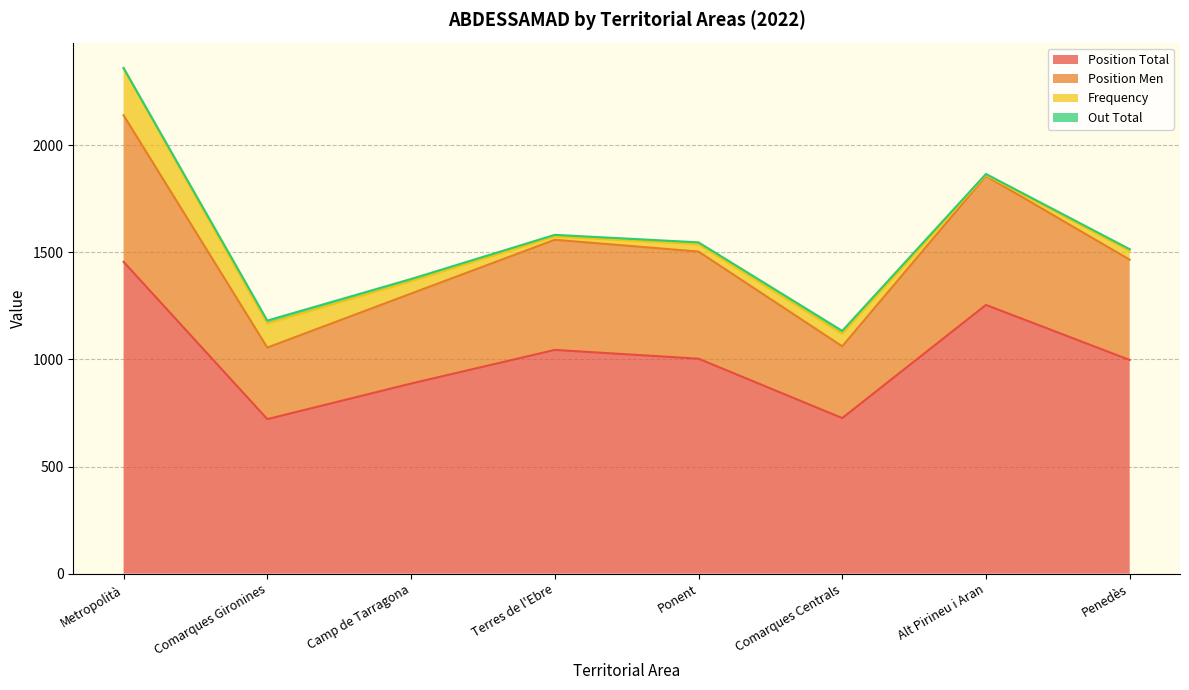

At which category is the sum across all series the highest?

Metropolità